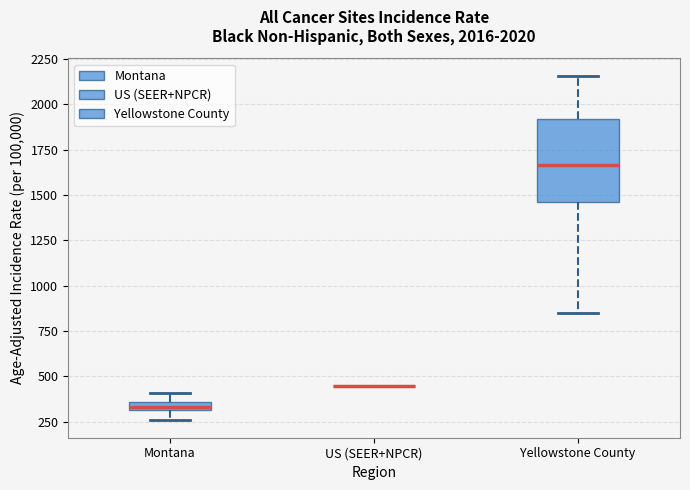

Which box is the tallest, from its lower edge to its upper edge?

Yellowstone County